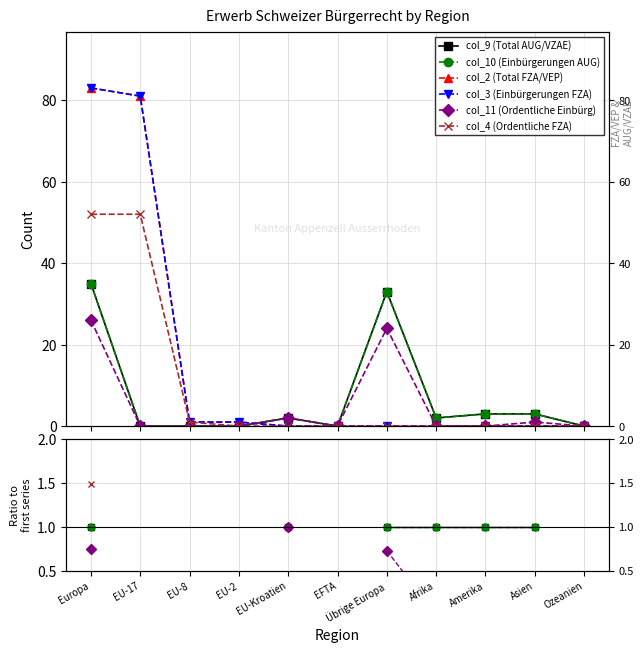

True or false: col_4 (Ordentliche FZA) and col_10 (Einbürgerungen AUG) cross at least once.

False